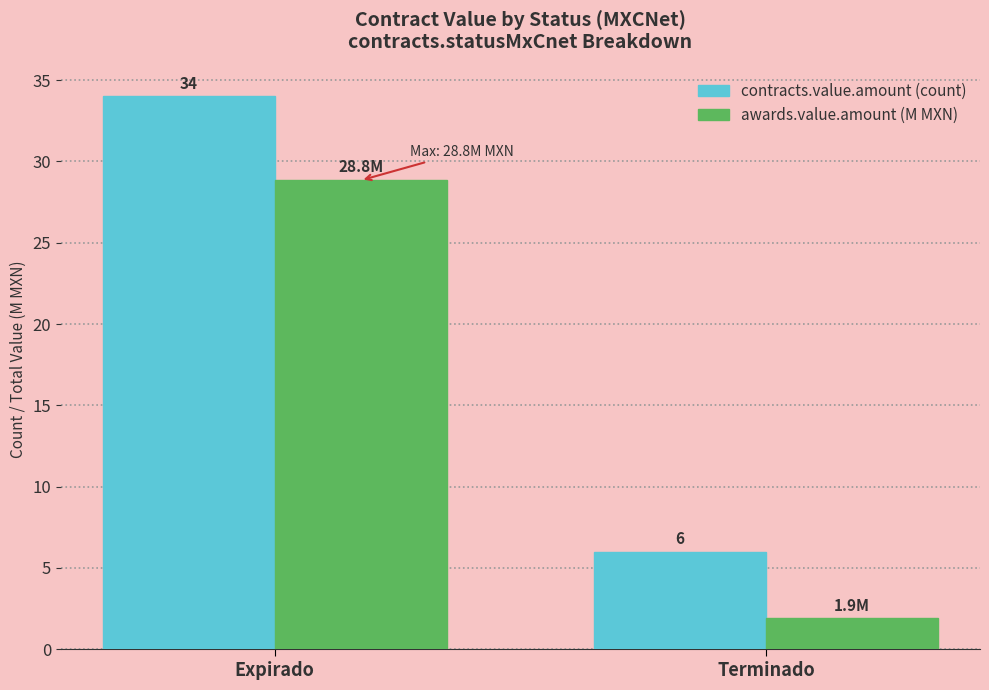

At which label does awards.value.amount (M MXN) first exceed 28?

Expirado